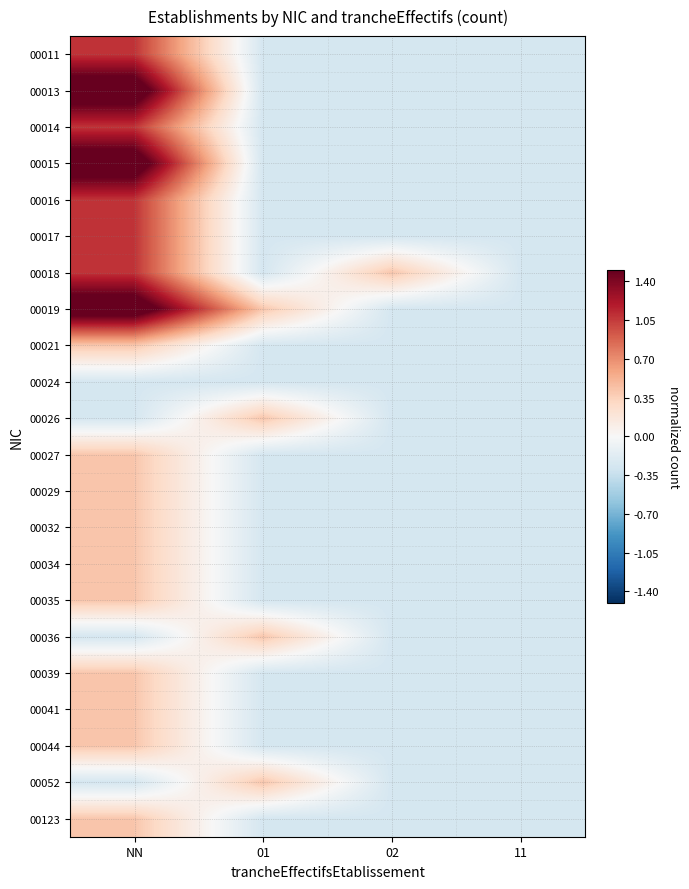

How many distinct data groups are displayed?

22